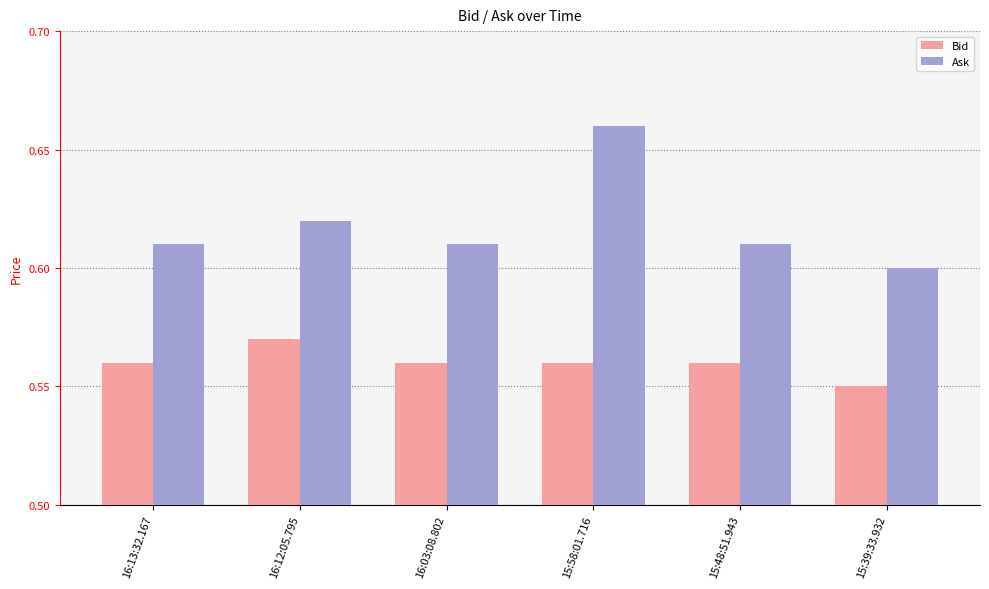

Which label corresponds to the smallest value in the chart?

15:39:33.932